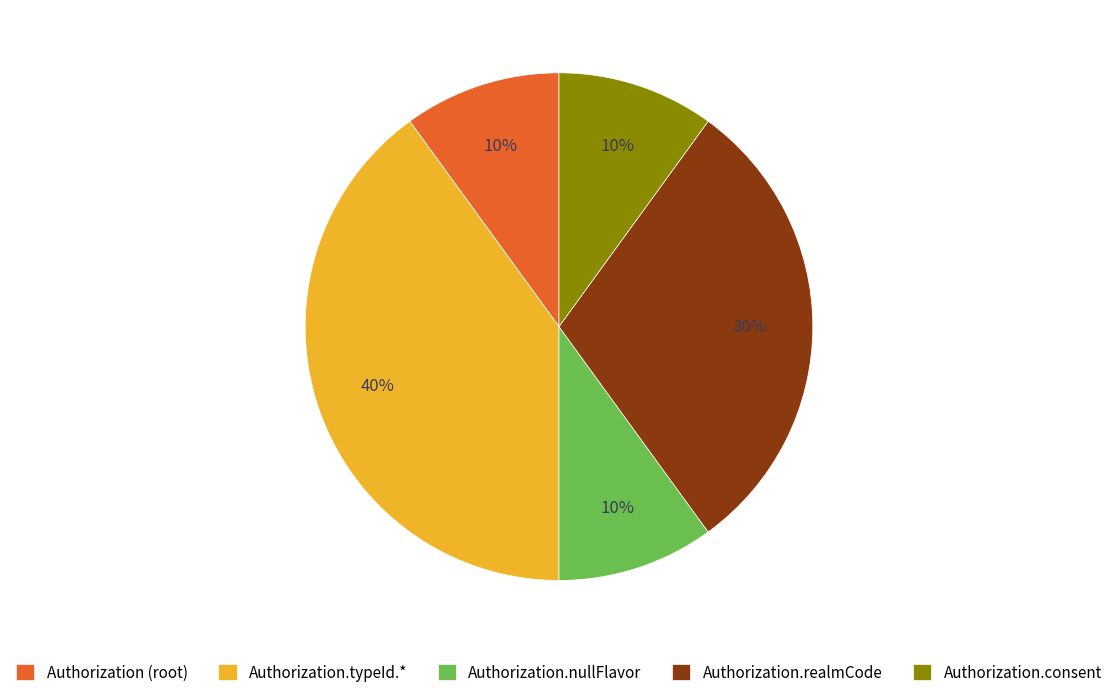

True or false: Authorization.realmCode accounts for 16% of the total.

False